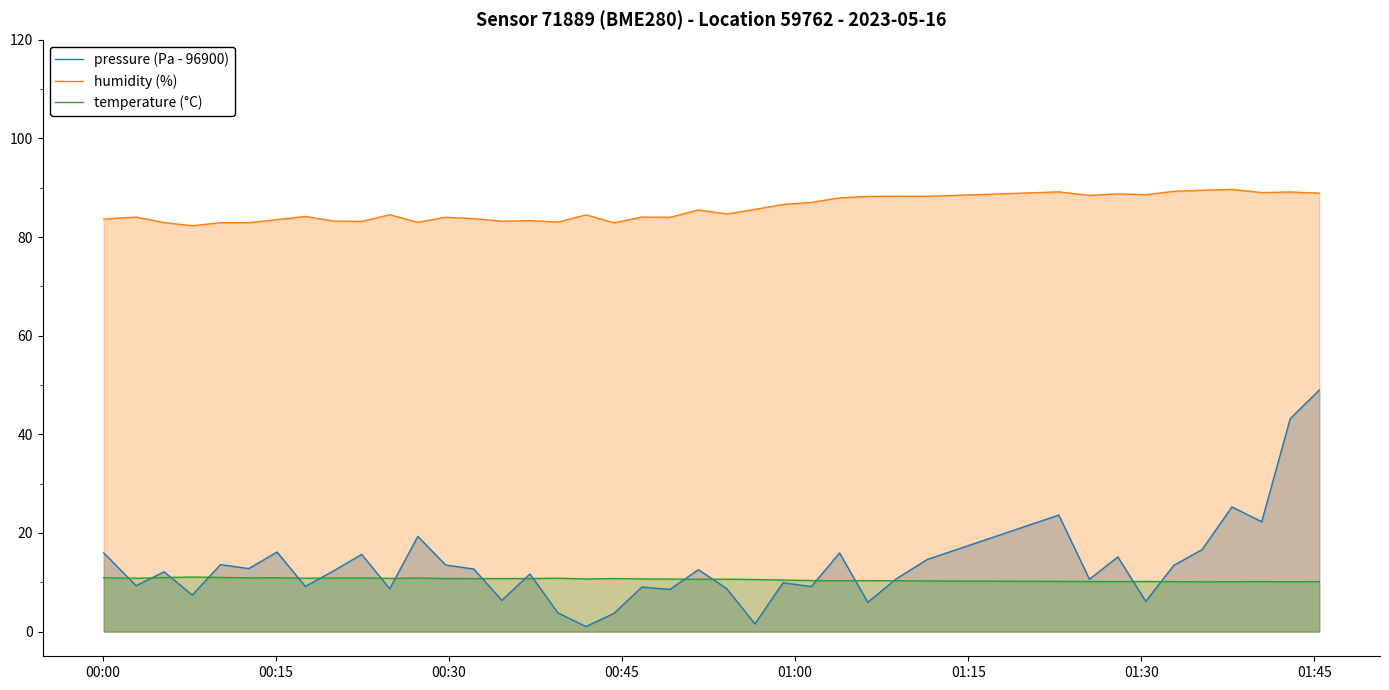

Reading left to right, transcribe all the data shown in this chart.

pressure (Pa - 96900): 16.0	9.3	12.1	7.4	13.6	12.8	16.1	9.2	12.3	15.7	8.7	19.3	13.5	12.7	6.3	11.7	3.8	1.0	3.7	9.0	8.6	12.6	8.7	1.6	9.9	9.1	15.9	5.9	10.6	14.6	23.6	10.6	15.1	6.1	13.4	16.6	25.3	22.3	43.2	49.0
humidity (%): 83.6	84.0	82.9	82.3	82.9	82.9	83.5	84.2	83.2	83.2	84.5	83.0	84.0	83.7	83.2	83.3	83.0	84.5	82.9	84.0	84.0	85.5	84.7	85.6	86.6	87.0	87.9	88.2	88.3	88.2	89.2	88.4	88.8	88.6	89.3	89.5	89.7	89.0	89.1	88.9
temperature (°C): 10.9	10.8	11.0	11.1	11.0	10.9	10.9	10.8	10.9	10.9	10.8	10.9	10.8	10.8	10.8	10.8	10.8	10.7	10.8	10.7	10.7	10.6	10.6	10.6	10.4	10.4	10.3	10.3	10.3	10.3	10.2	10.2	10.1	10.2	10.1	10.1	10.1	10.1	10.1	10.1